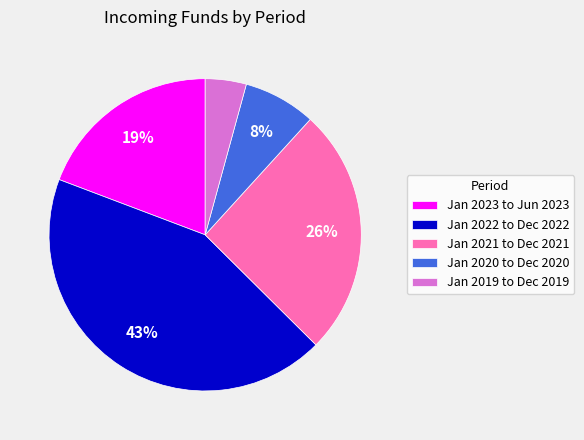

True or false: Jan 2020 to Dec 2020 accounts for 2% of the total.

False